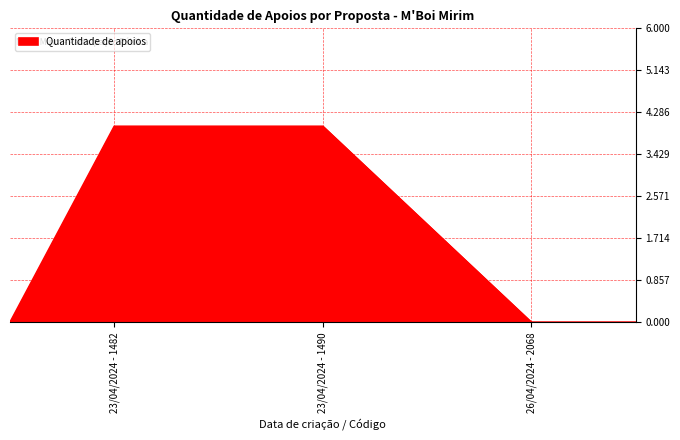

What is the sum of all values?

8